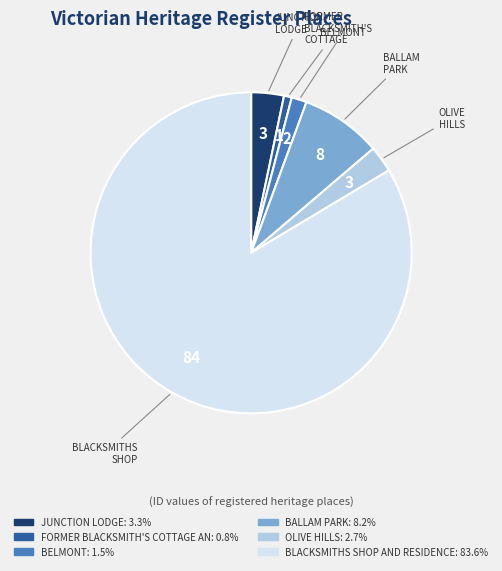

Which slice is the smallest?

FORMER BLACKSMITH'S COTTAGE